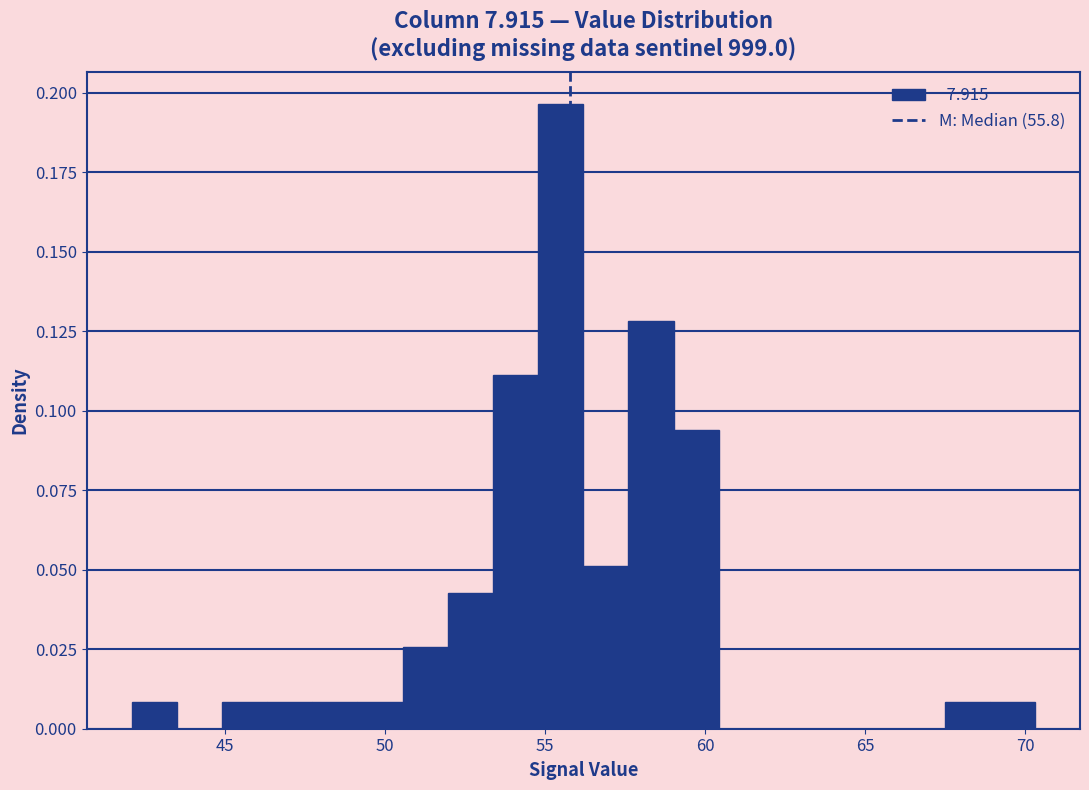

Around what value on the x-axis is the tallest bar? Give the approximate position of its centre, as read against the axis.

55.5